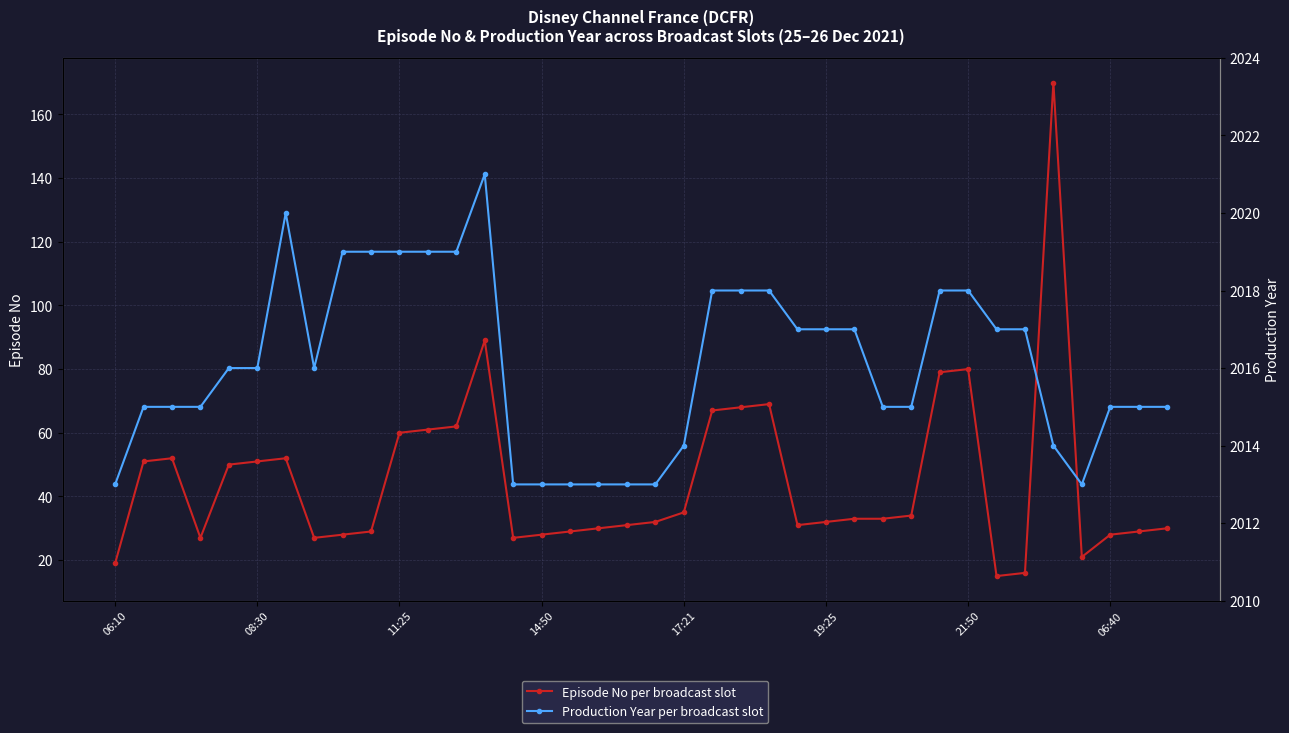

What is the maximum value for Episode No per broadcast slot?

170